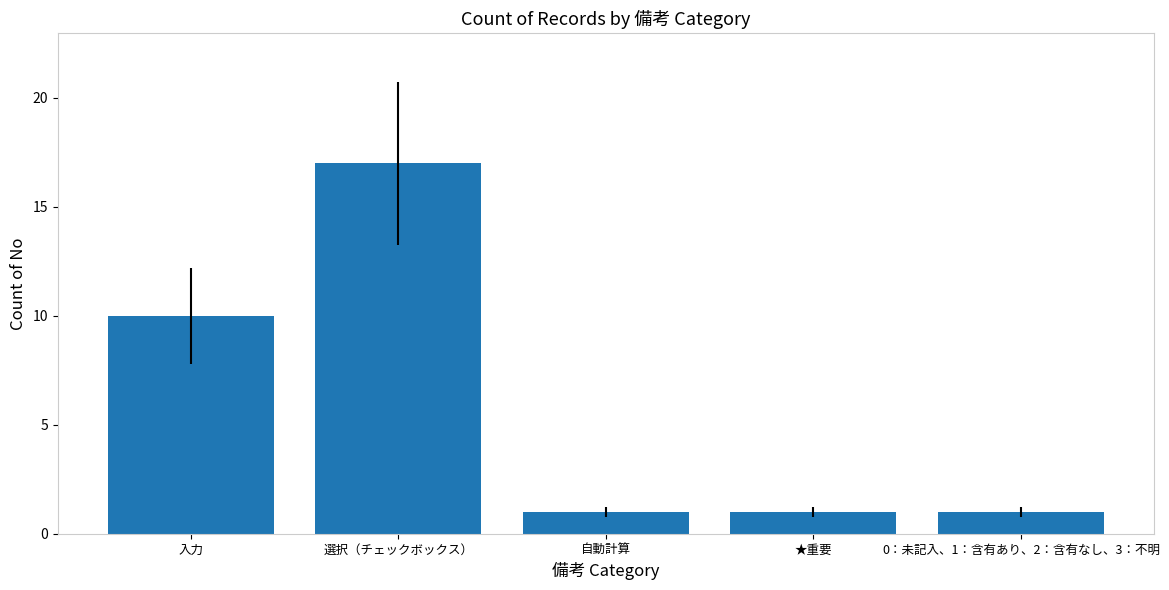

Reading left to right, transcribe all the data shown in this chart.

10	17	1	1	1